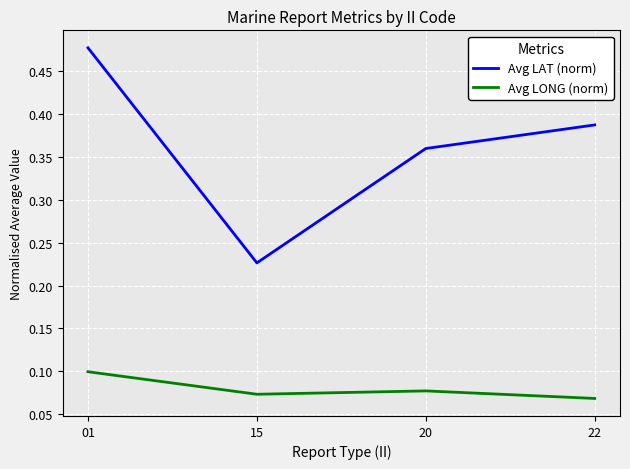

List the series in order of their overall mean, highest first.

Avg LAT (norm), Avg LONG (norm)